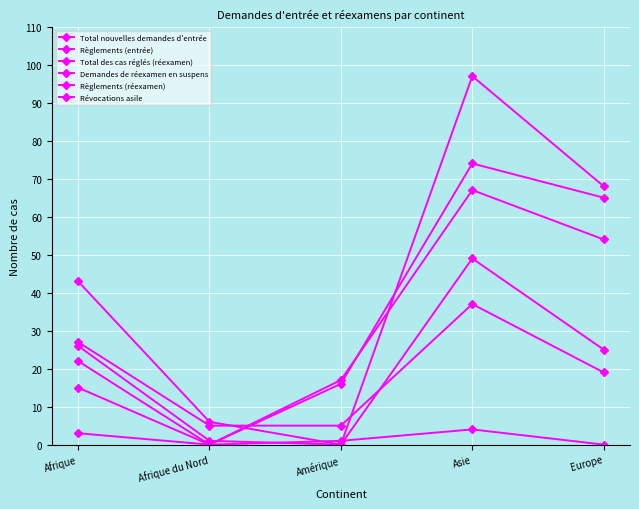

Does the chart have visible grid lines?

Yes